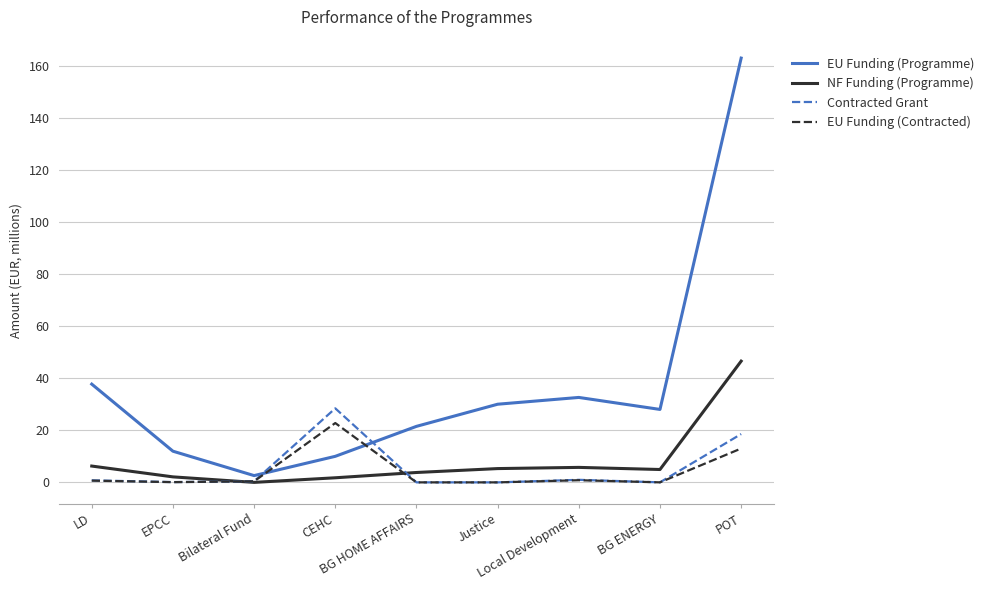

After their last crossing, which series has the higher values: EU Funding (Contracted) or EU Funding (Programme)?

EU Funding (Programme)